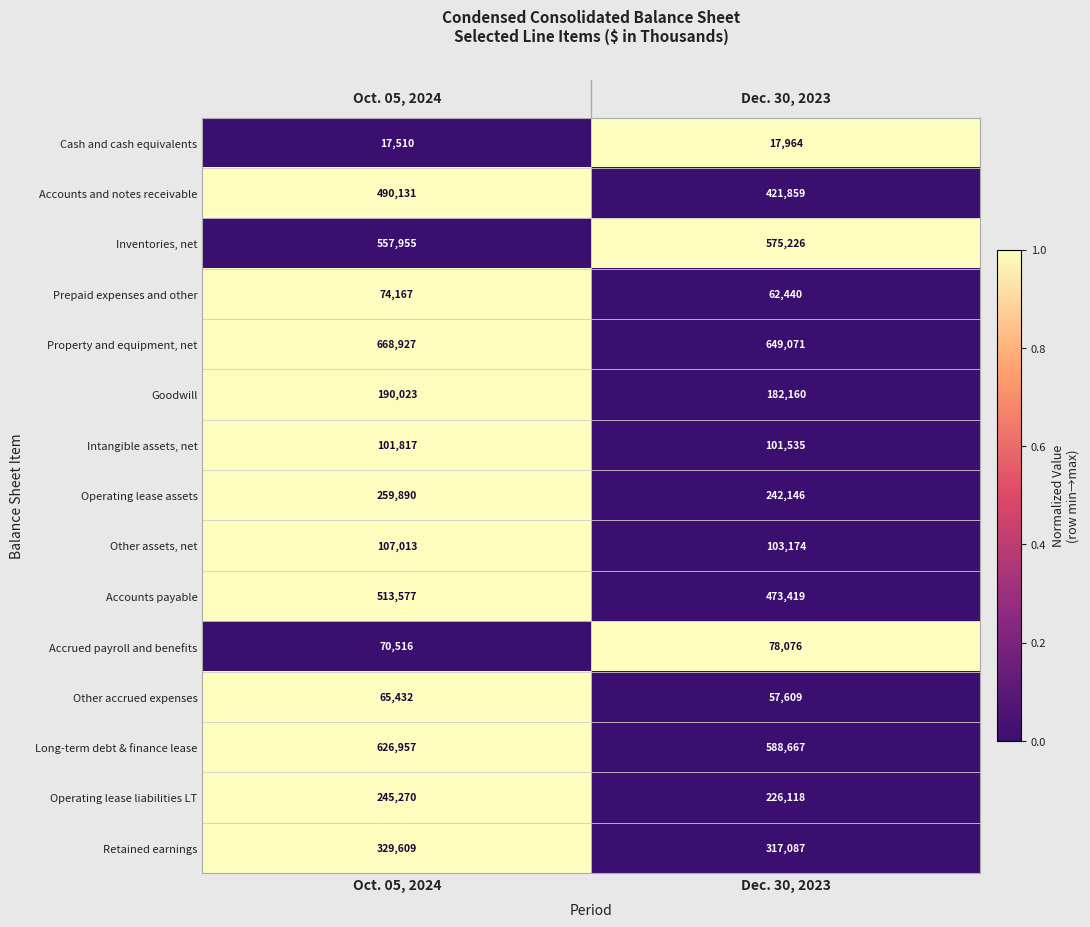

Read the Other assets, net value at Oct. 05, 2024.

107013